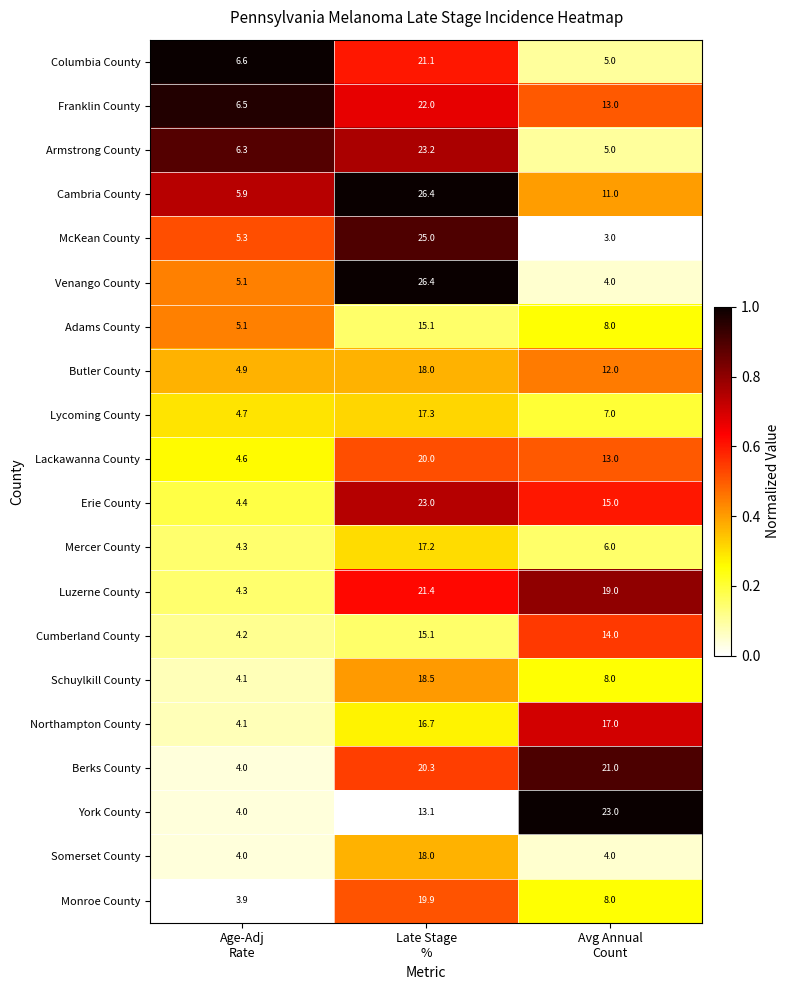

What is the difference between the maximum and minimum values in the Berks County series?

17.0